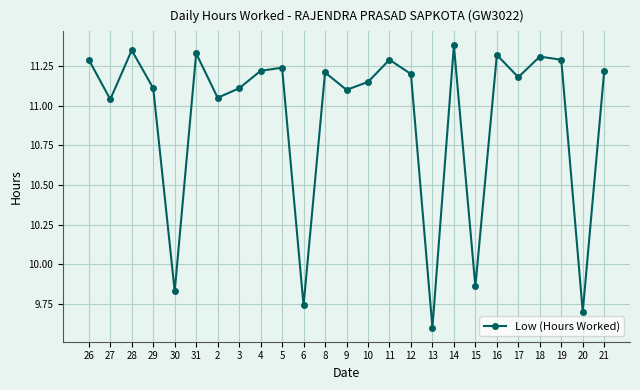

What is the ratio of the value at 9 to the value at 6?

1.1